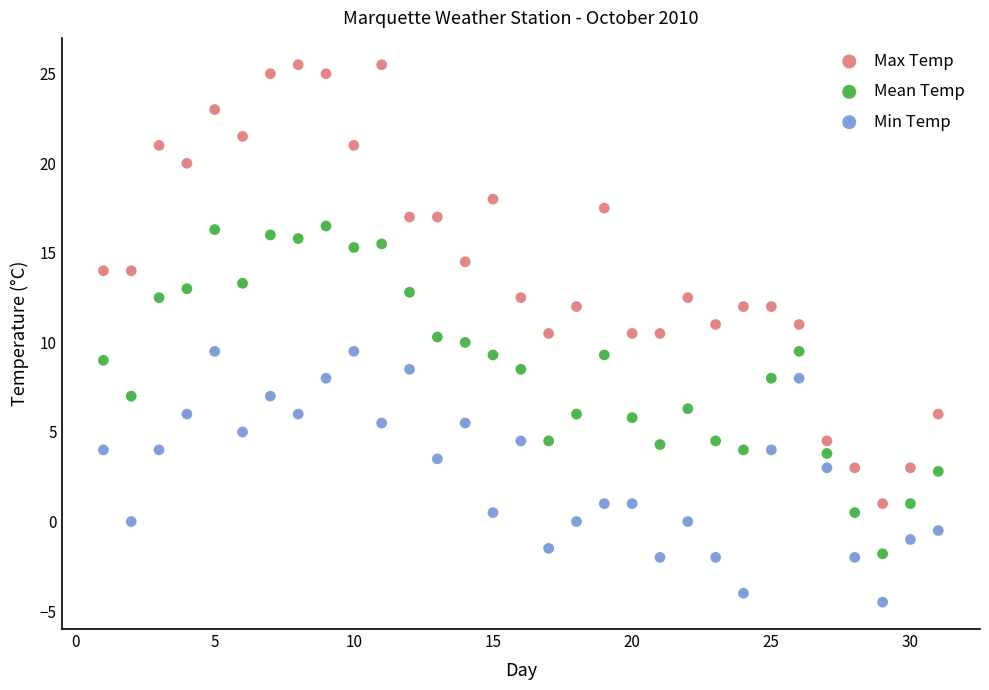

Across all data points, what is the range of X values (max minus min)?

30.0